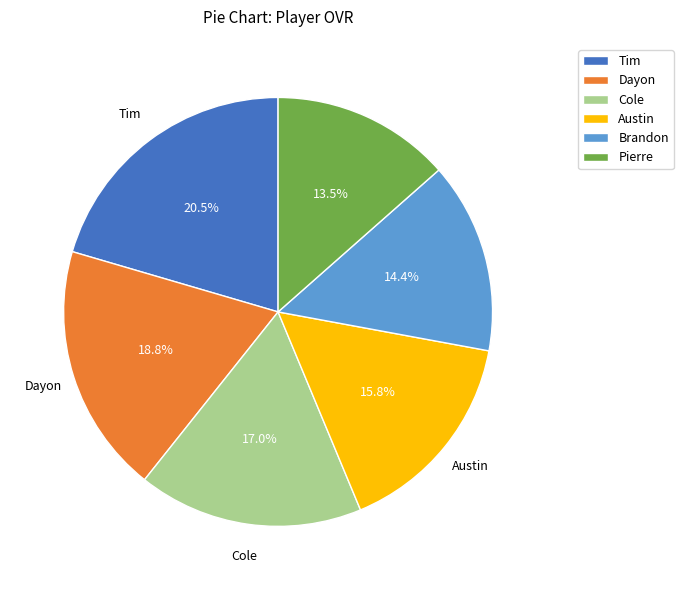

What is the ratio of the value at Pierre to the value at Brandon?

0.9